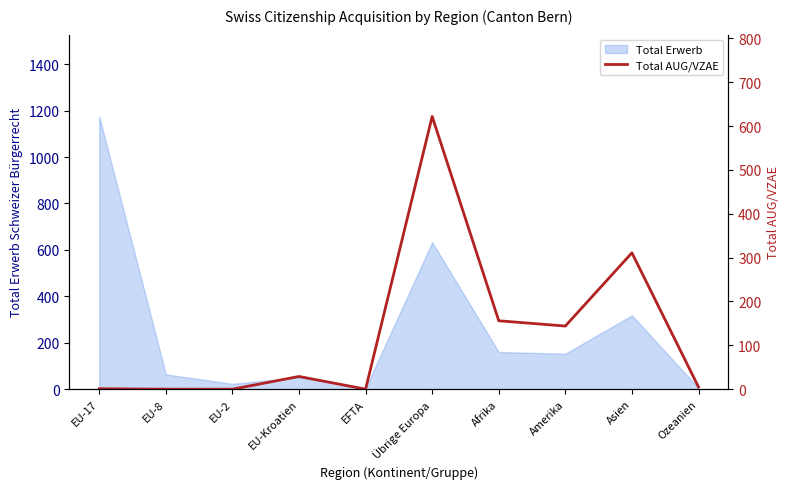

At which label is the value closest to 311?

Asien